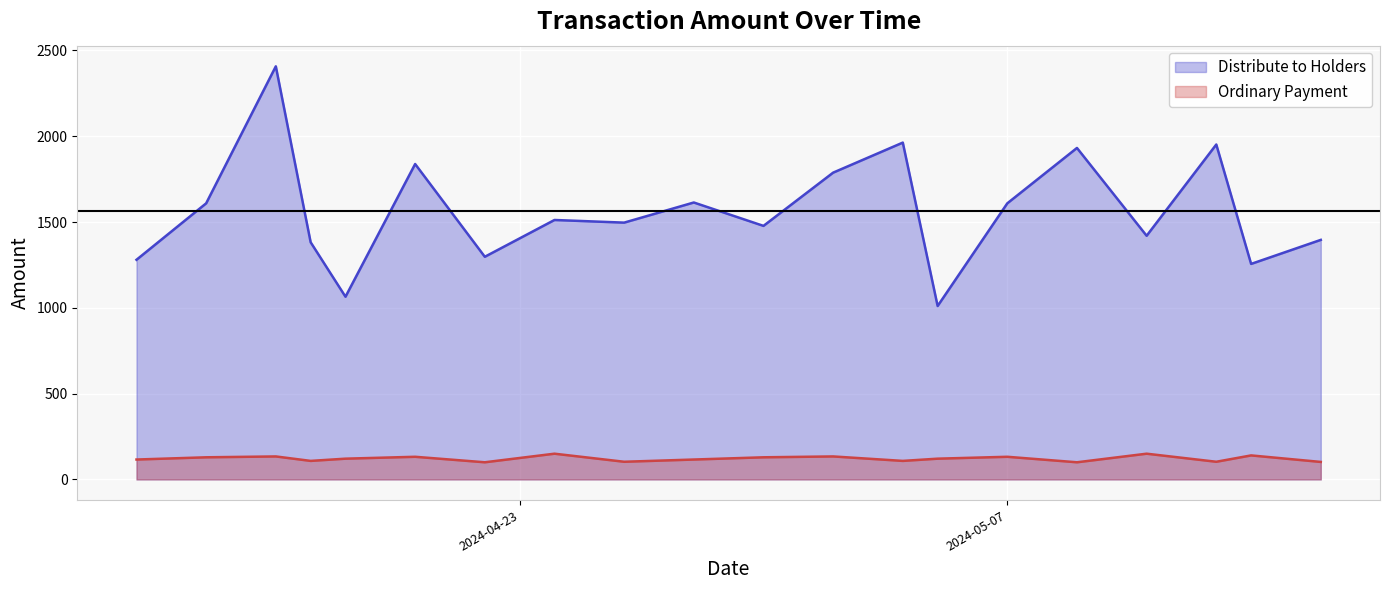

Reading left to right, what are all the values shown in this chart?

Distribute to Holders: 2024-05-16=1396.0	2024-05-14=1255.9	2024-05-13=1951.8	2024-05-11=1419.9	2024-05-09=1931.6	2024-05-07=1608.9	2024-05-05=1010.6	2024-05-04=1962.8	2024-05-02=1787.8	2024-04-30=1477.5	2024-04-28=1613.8	2024-04-26=1496.5	2024-04-24=1511.9	2024-04-22=1297.5	2024-04-20=1838.0	2024-04-18=1064.7	2024-04-17=1382.0	2024-04-16=2407.3	2024-04-14=1609.0	2024-04-12=1280.0
Ordinary Payment: 2024-05-16=102.0	2024-05-14=140.0	2024-05-13=103.0	2024-05-11=150.0	2024-05-09=100.0	2024-05-07=132.0	2024-05-05=121.0	2024-05-04=108.0	2024-05-02=134.0	2024-04-30=129.0	2024-04-28=116.0	2024-04-26=103.0	2024-04-24=150.0	2024-04-22=100.0	2024-04-20=132.0	2024-04-18=121.0	2024-04-17=108.0	2024-04-16=134.0	2024-04-14=129.0	2024-04-12=116.0